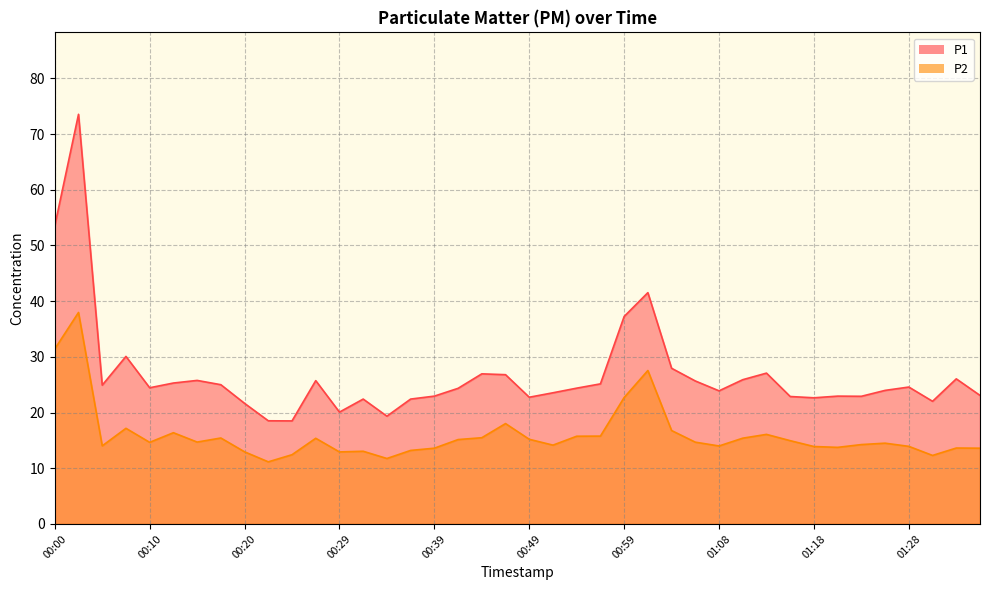

What is the label of the 9th point from the right?

01:16